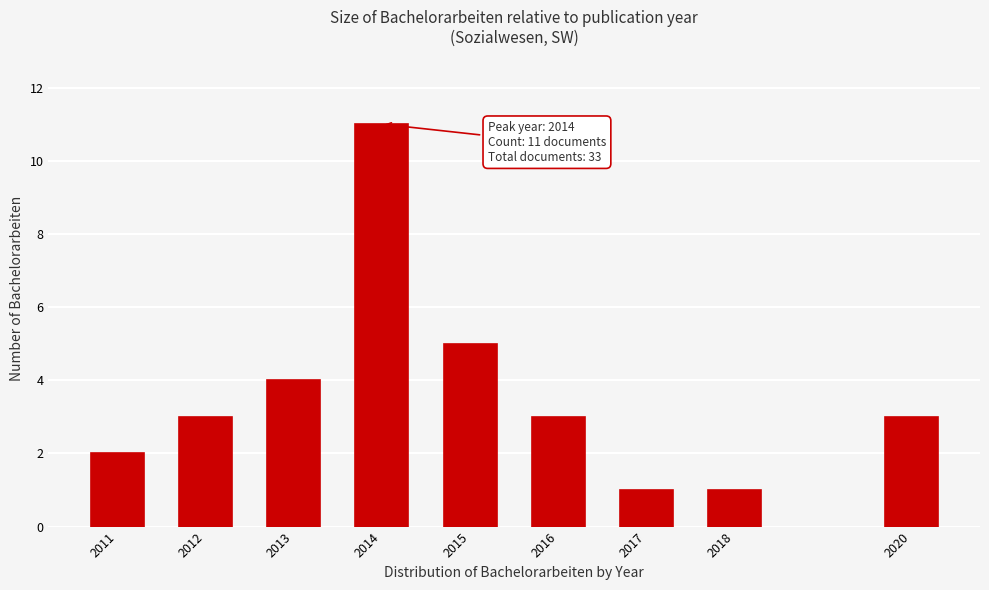

Reading left to right, transcribe all the data shown in this chart.

2	3	4	11	5	3	1	1	3